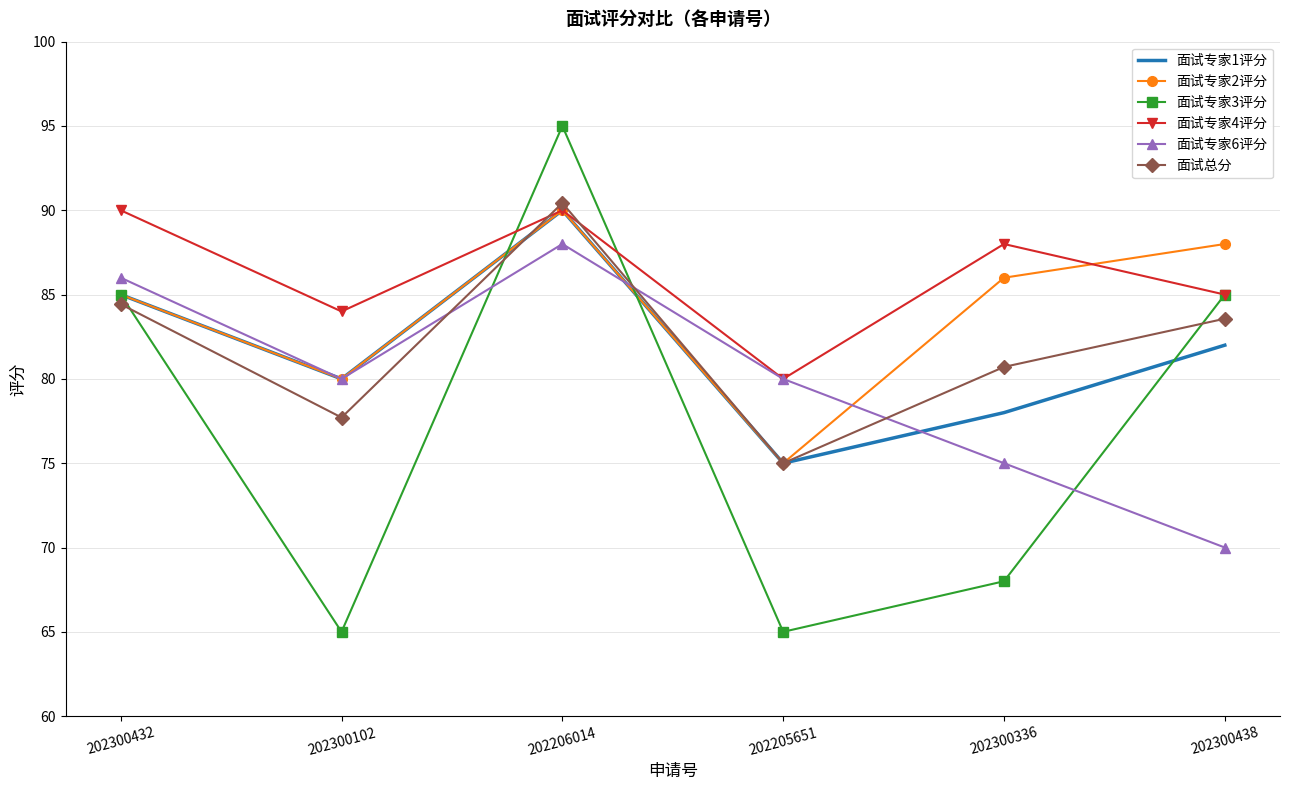

At which category does 面试专家6评分 reach its first local valley?

202300102